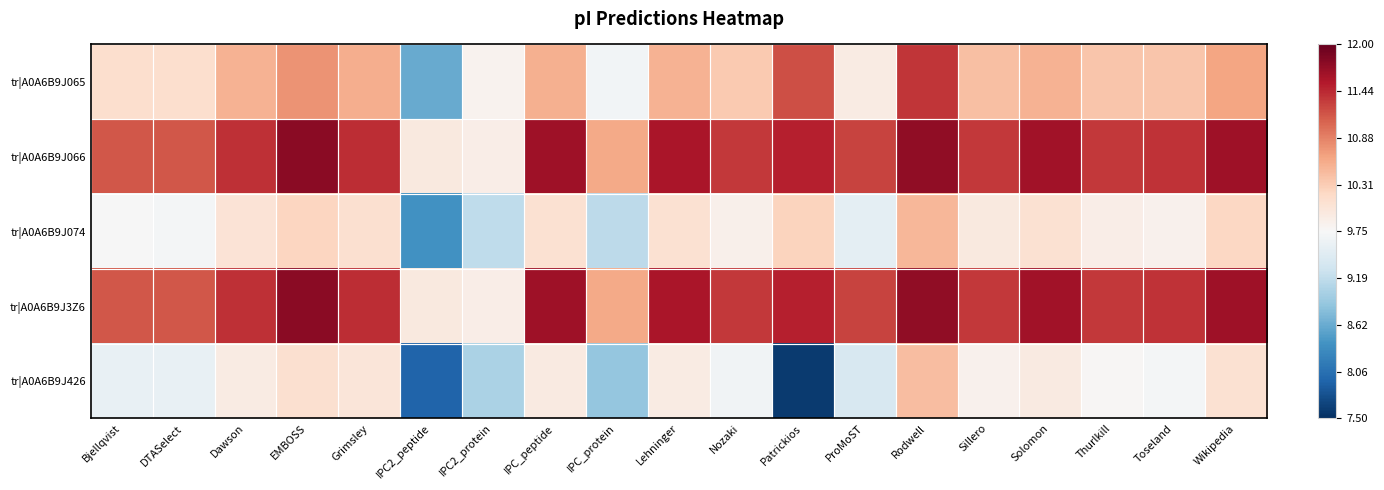

Which series has the largest range (max minus min)?

tr|A0A6B9J426